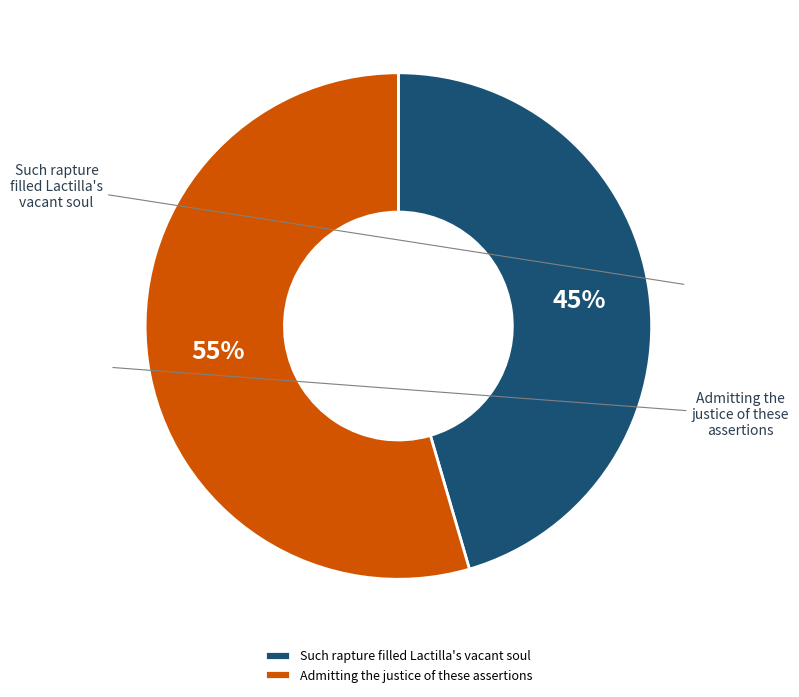

Rank the categories by value from lowest to highest.

Such rapture filled Lactilla's vacant soul, Admitting the justice of these assertions